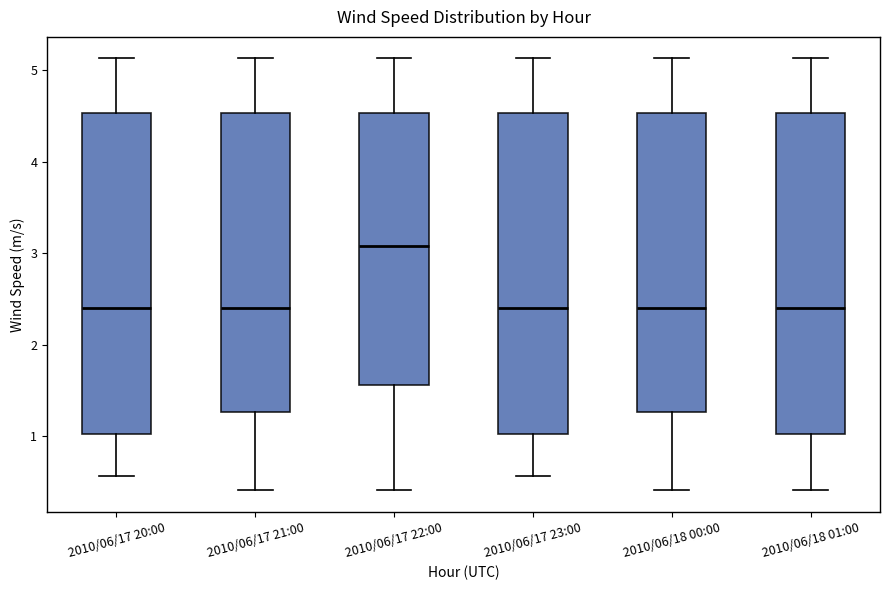

Where does the upper whisker of the box for 2010/06/18 01:00 end on the y-axis? The values are not printed on the chart, so give them approximately, as read against the axis.

5.1